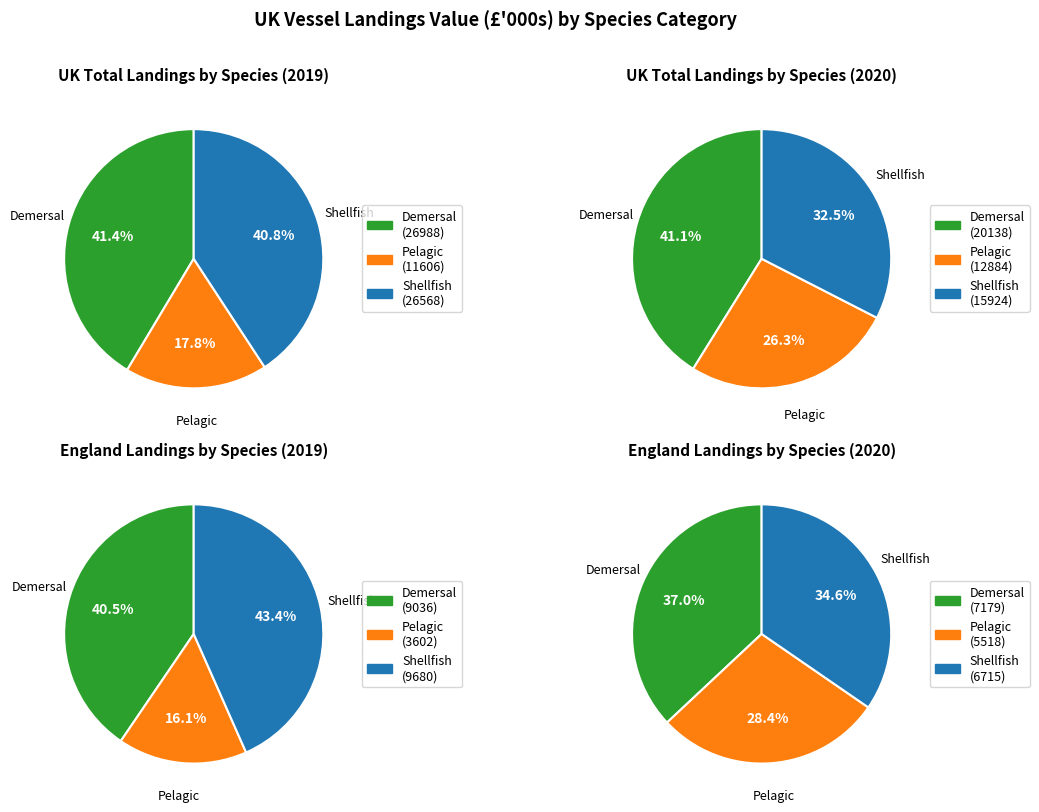

Does 1 represent more than half of the total?

No